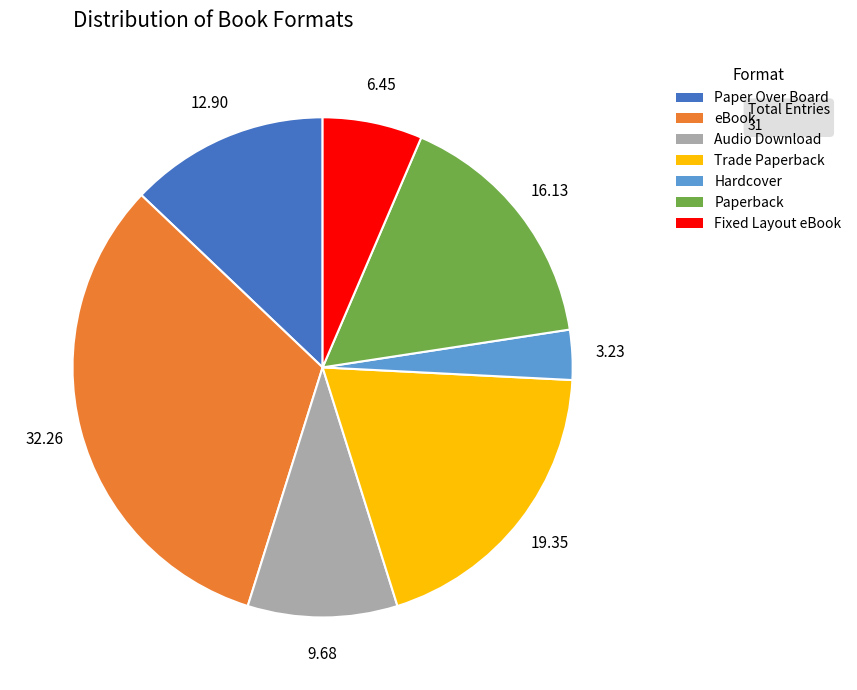

Rank the categories by value from highest to lowest.

eBook, Trade Paperback, Paperback, Paper Over Board, Audio Download, Fixed Layout eBook, Hardcover